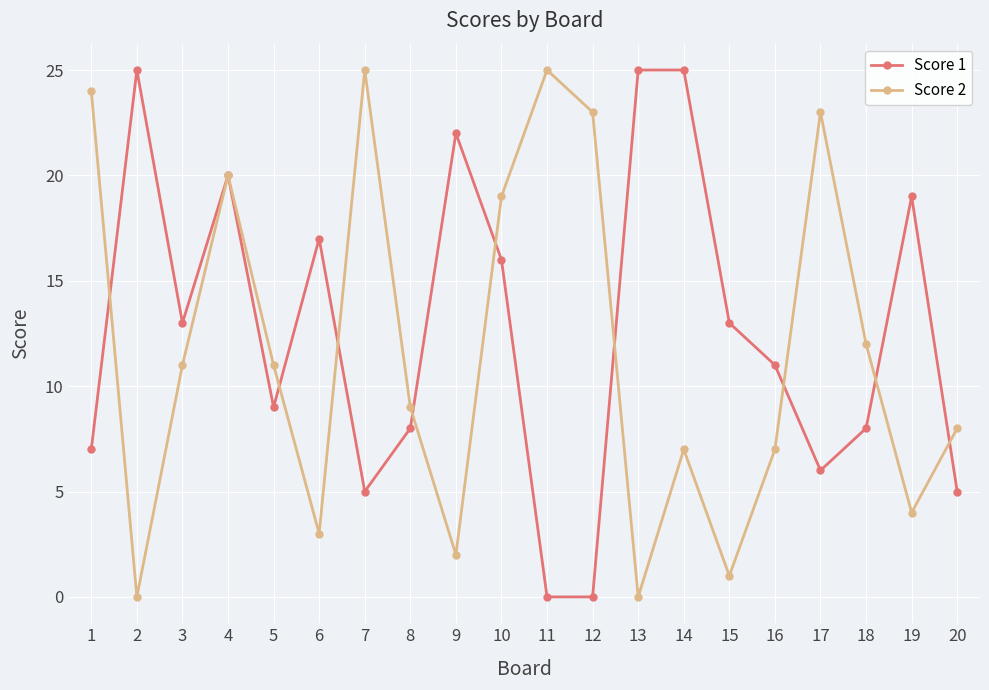

Between which two adjacent categories do Score 2 and Score 1 first intersect?

1 and 2